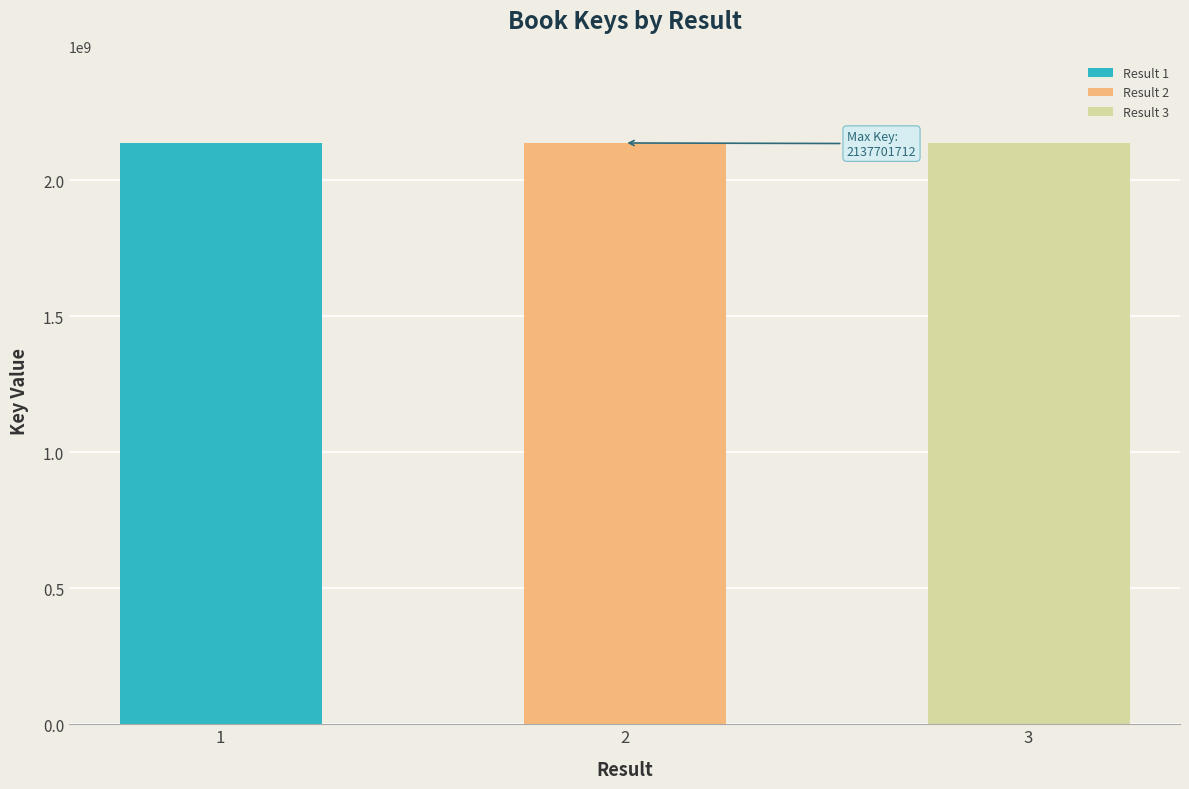

Read the value at 1, to the nearest 100.

2137698100